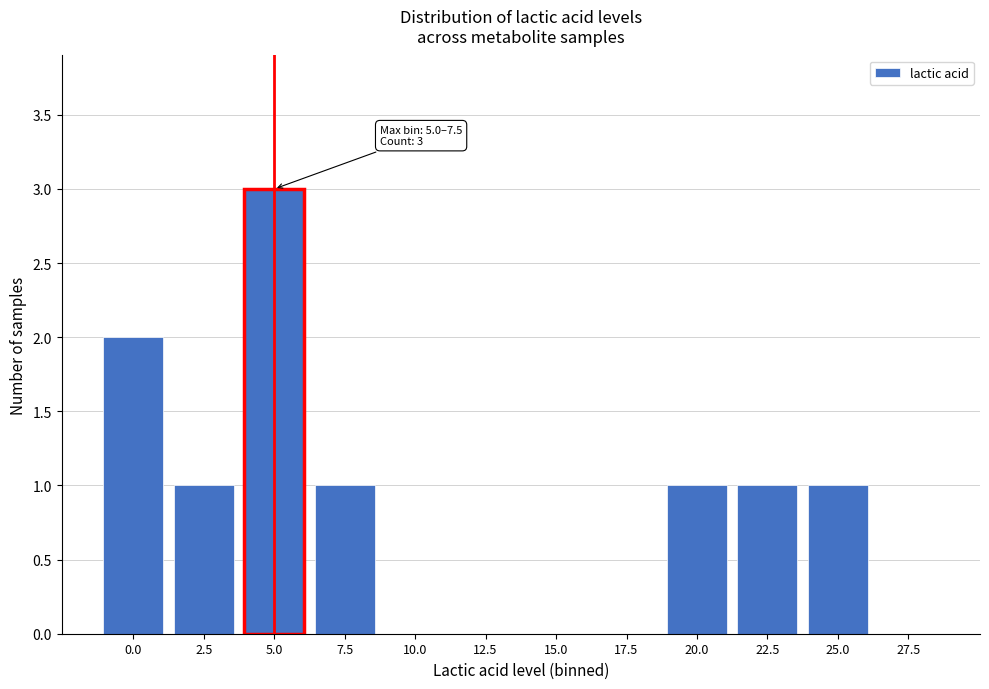

Reading left to right, list all the values displayed in this chart.

0.0=2	2.5=1	5.0=3	7.5=1	10.0=0	12.5=0	15.0=0	17.5=0	20.0=1	22.5=1	25.0=1	27.5=0